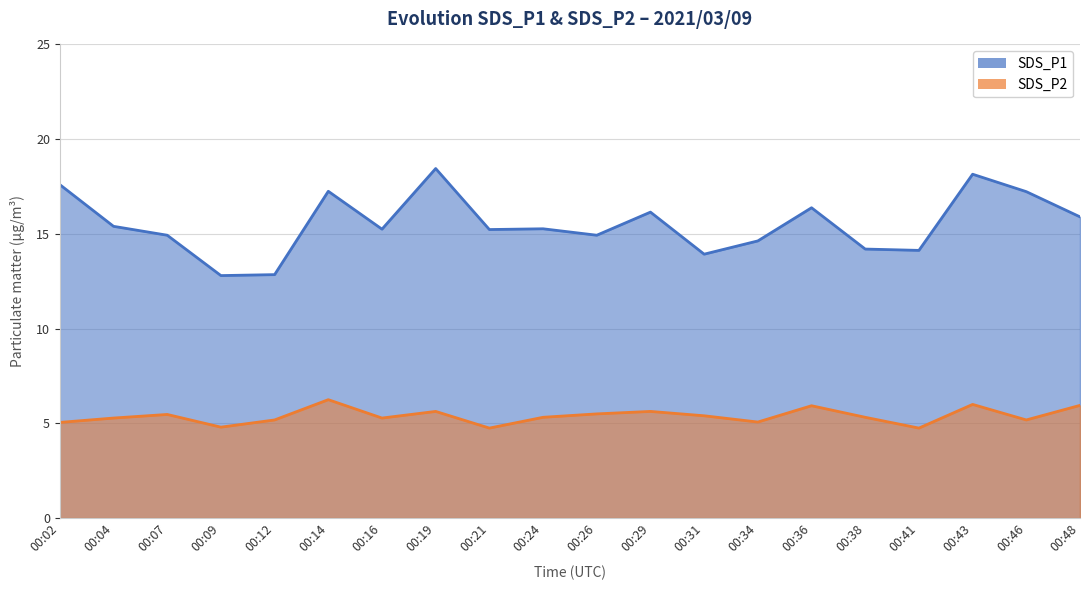

What is the value of the SDS_P2 point at the 14th from the left?

5.1